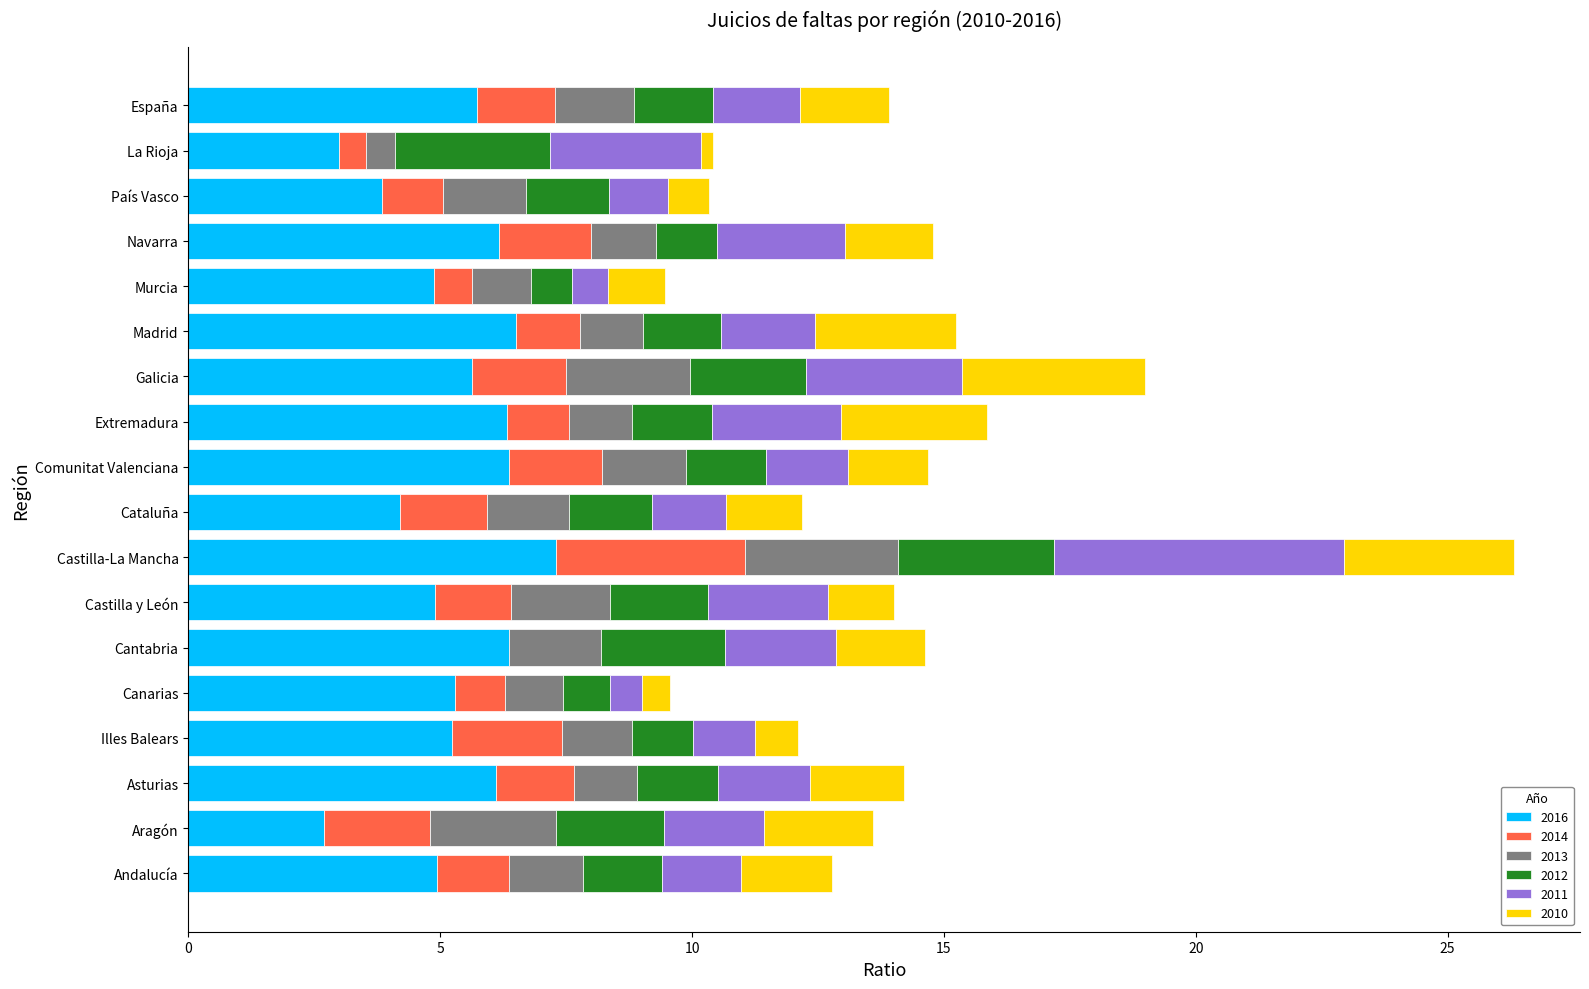

What are all the series names shown in the legend?

2016, 2014, 2013, 2012, 2011, 2010